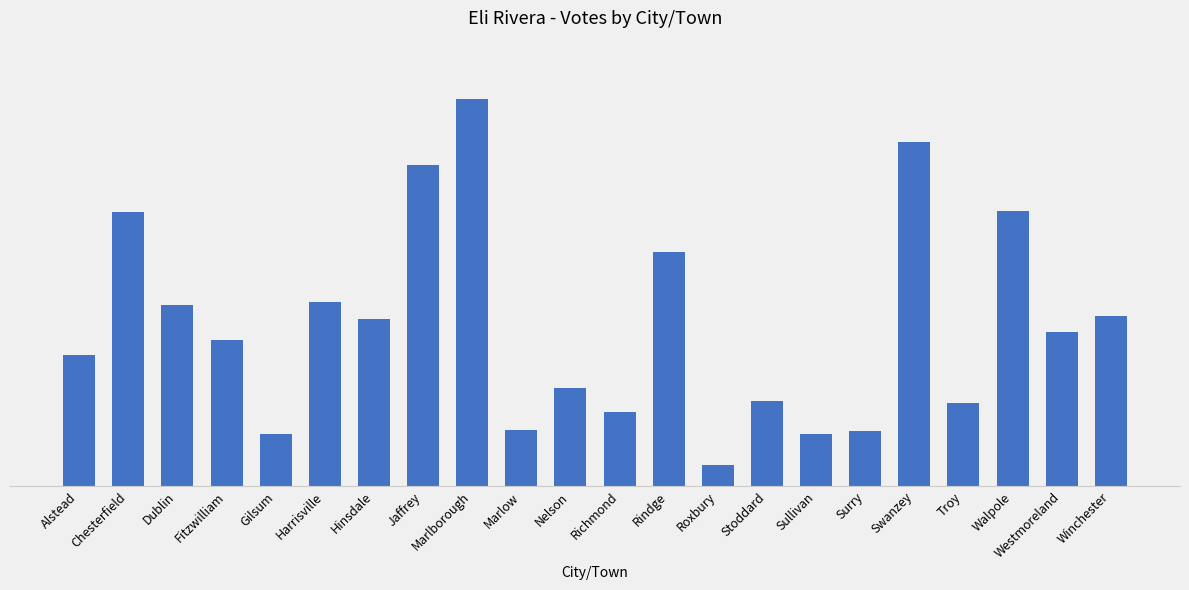

Are the bars horizontal?

No